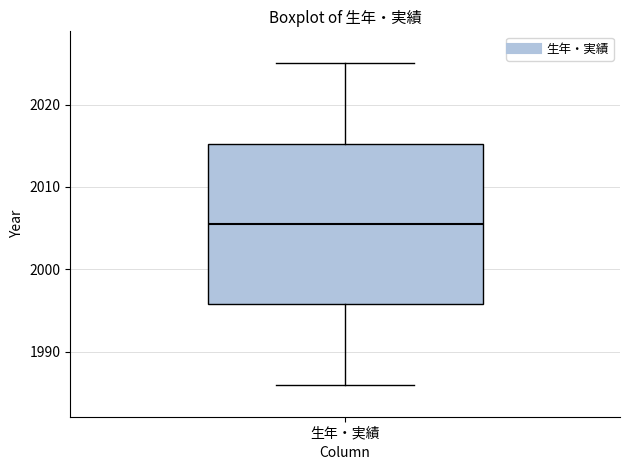

Where does the lower whisker of the box for 生年・実績 end on the y-axis? The values are not printed on the chart, so give them approximately, as read against the axis.

1986